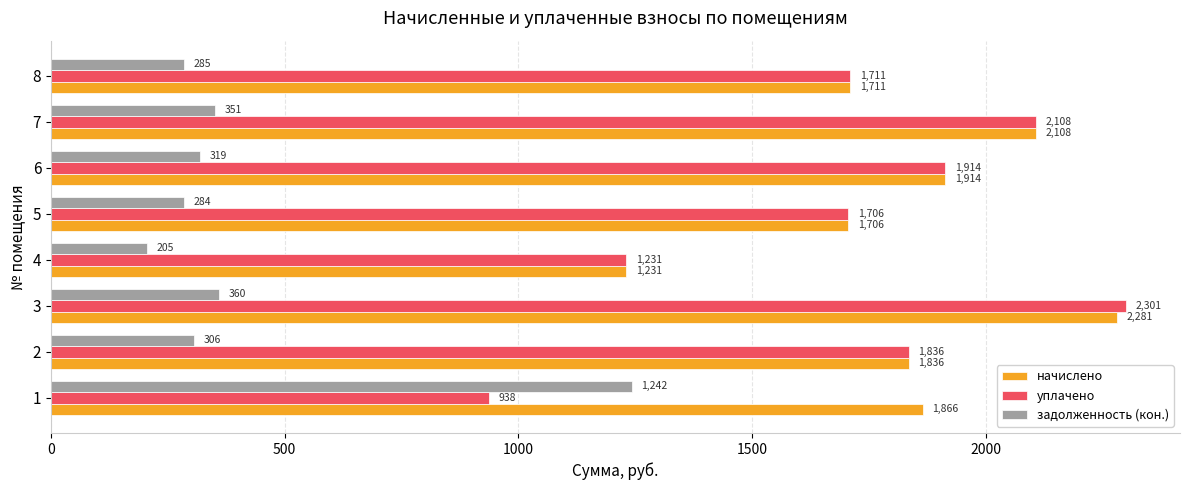

Which series changed the most between 3 and 8?

уплачено